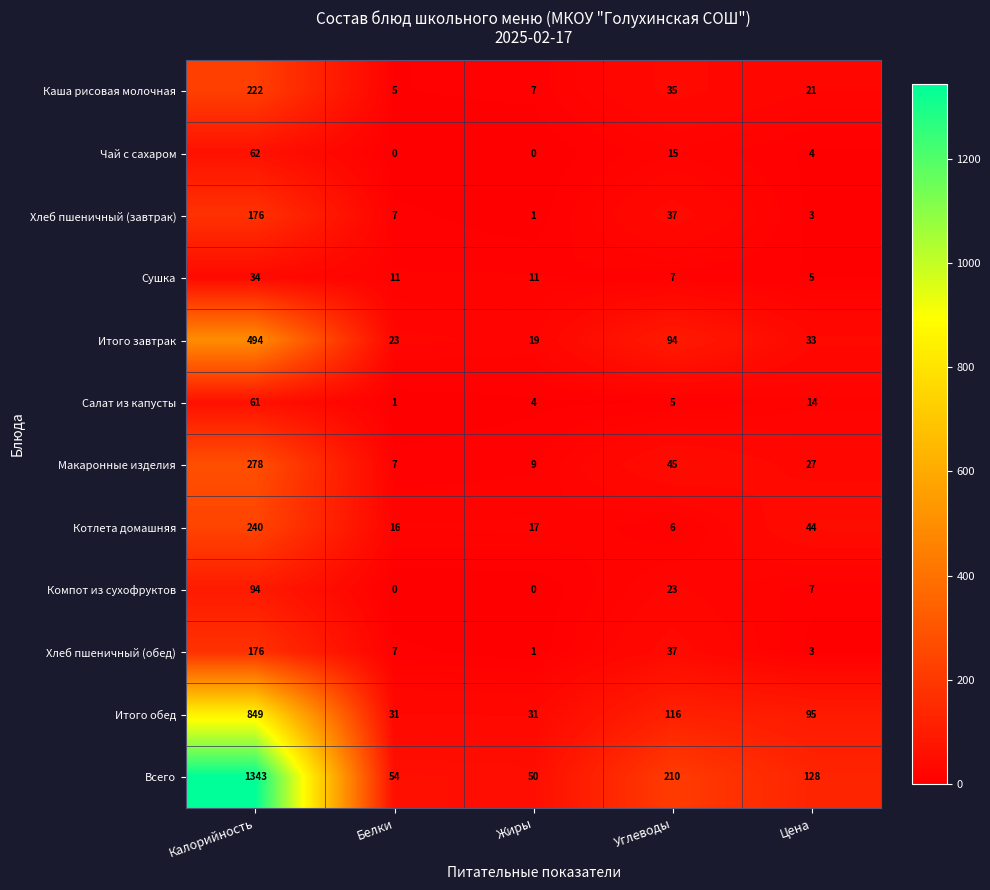

At which category does the chart reach its peak across all series?

Калорийность